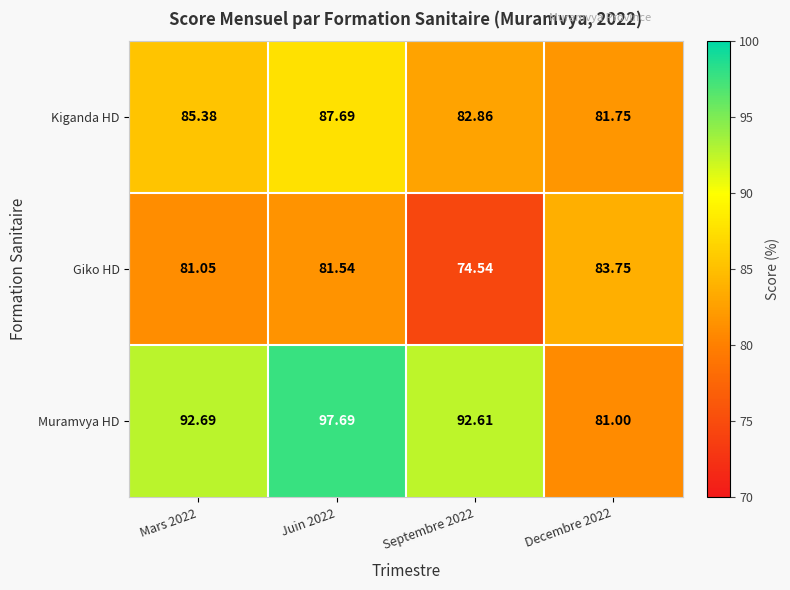

Which series has the largest total across all categories?

Muramvya HD